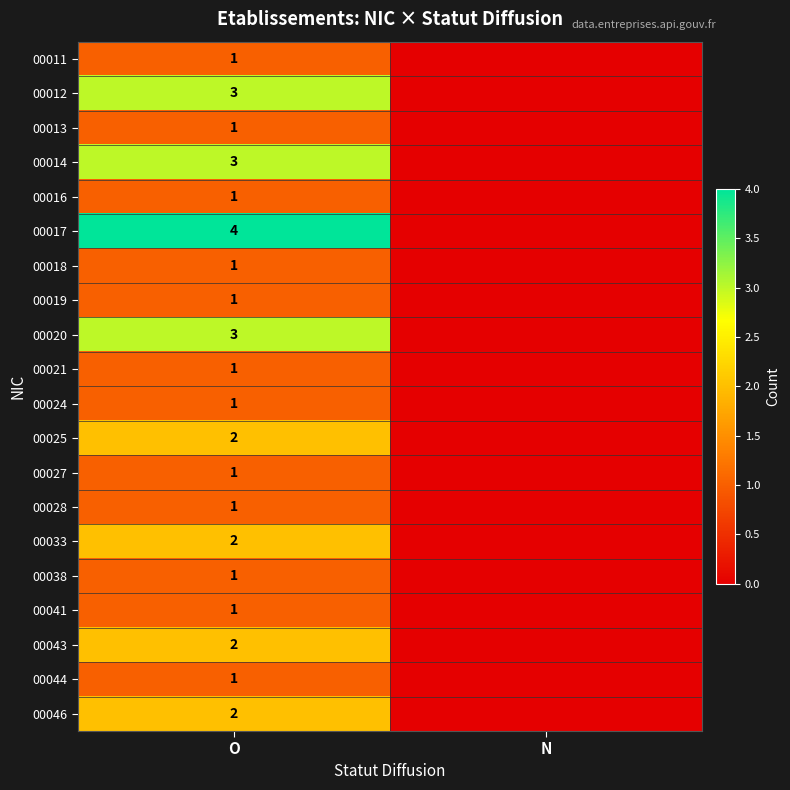

What is the spread (max minus min) of values at O?

3